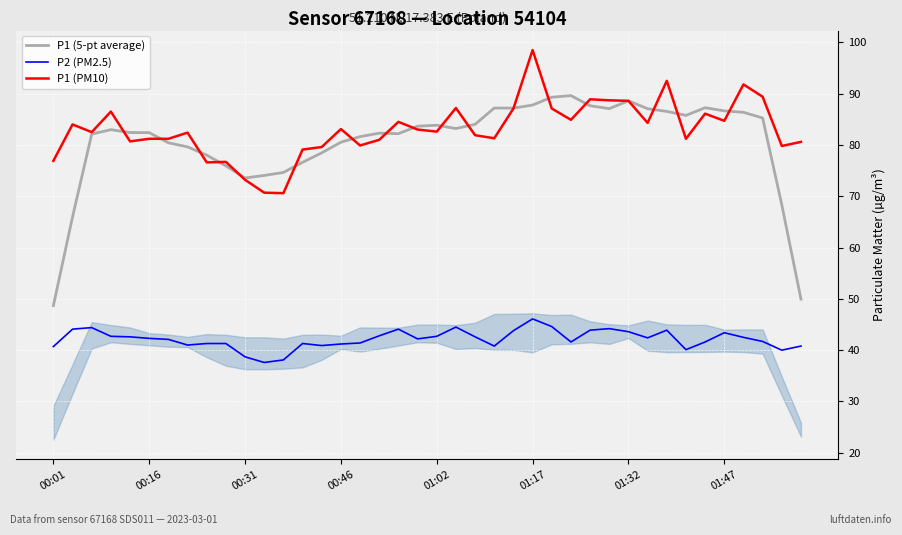

True or false: P1 (5-pt average) and P2 (PM2.5) cross at least once.

False